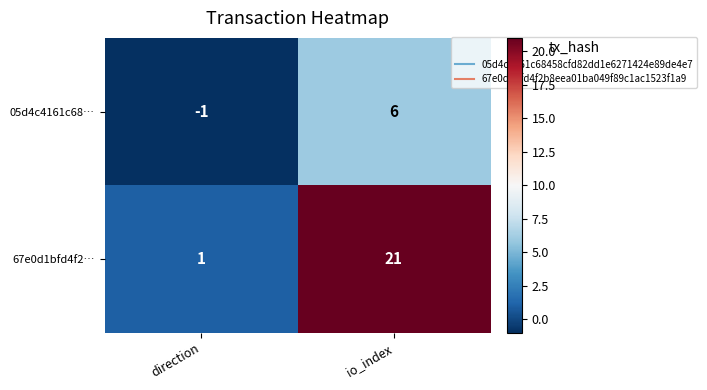

How many categories are shown in the chart?

2